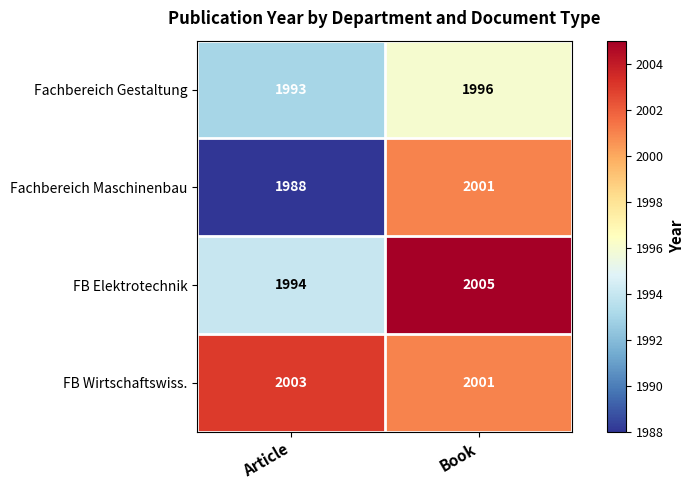

Reading right to left, list all the values displayed in this chart.

Fachbereich Gestaltung: Book=1996	Article=1993
Fachbereich Maschinenbau: Book=2001	Article=1988
FB Elektrotechnik: Book=2005	Article=1994
FB Wirtschaftswiss.: Book=2001	Article=2003